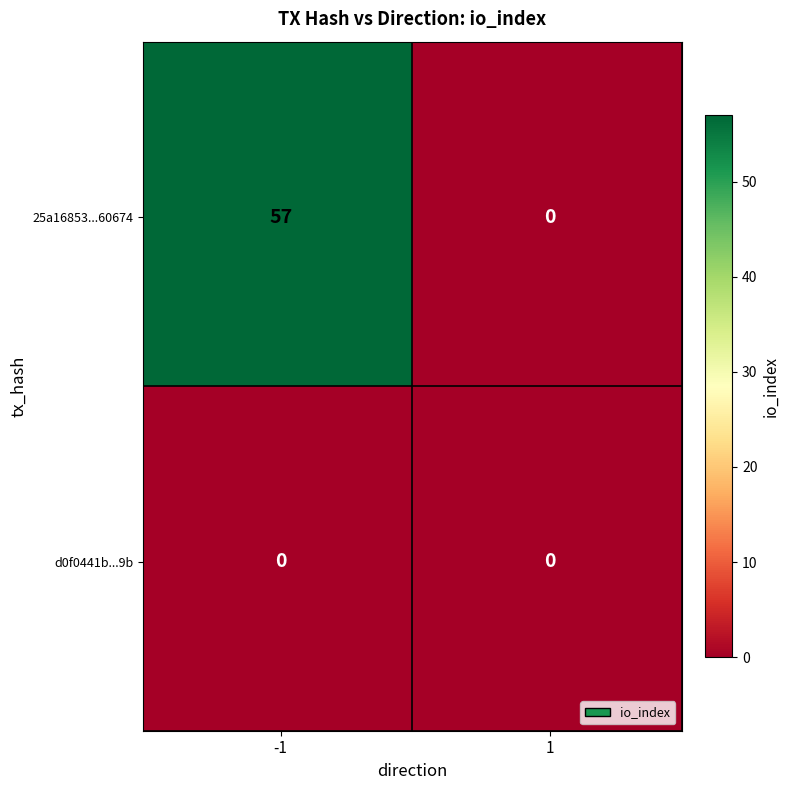

Which series has the largest range (max minus min)?

25a16853822d87d985ac7da8feefc4f64f60674